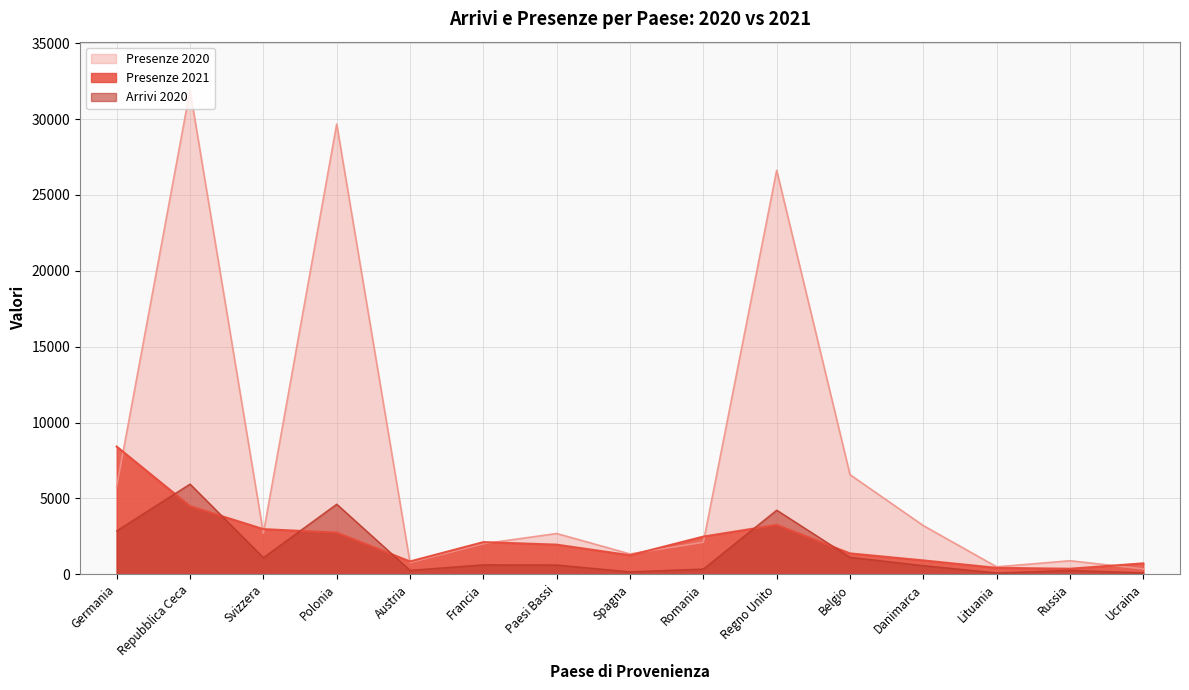

Between Repubblica Ceca and Ucraina, which is larger?

Repubblica Ceca